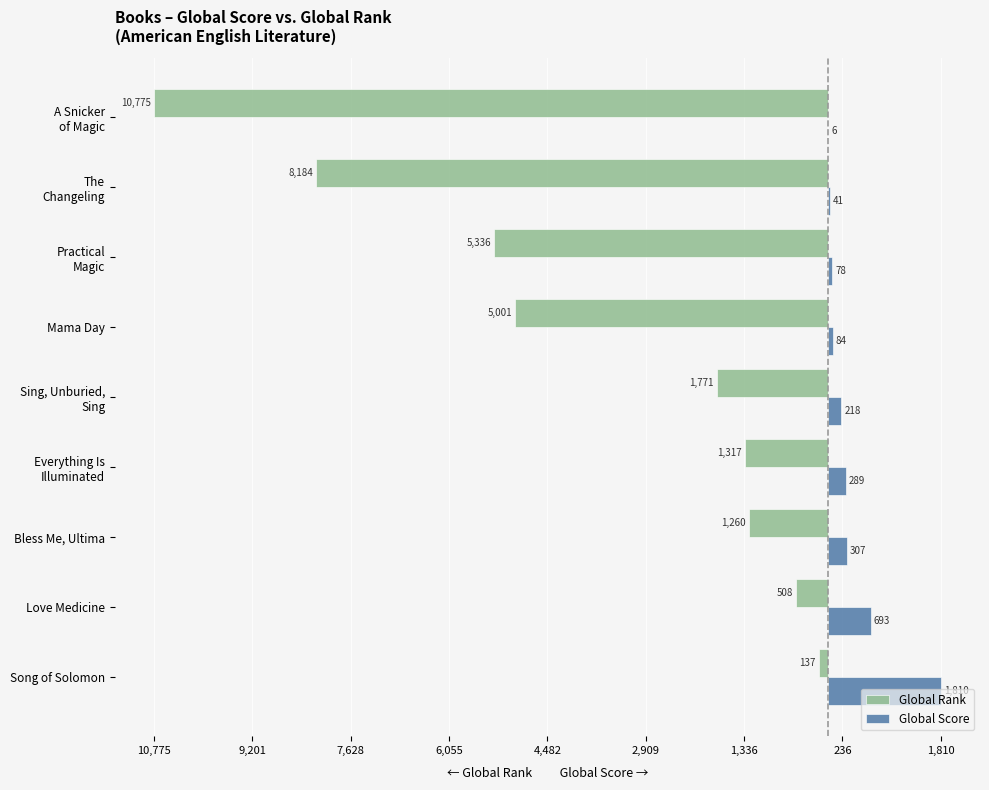

What are all the series names shown in the legend?

Global Rank, Global Score